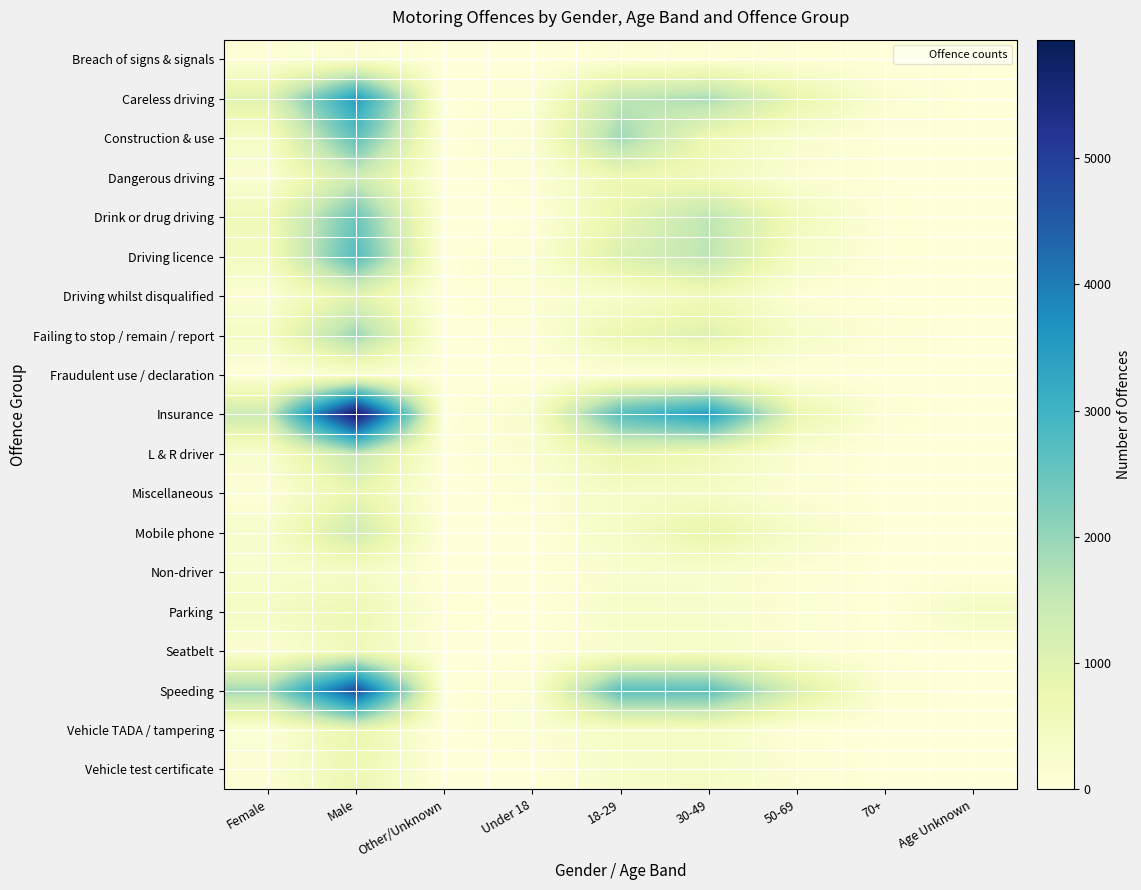

Reading right to left, what are all the values shown in this chart?

Breach of signs & signals: Age Unknown=34	70+=4	50-69=46	30-49=84	18-29=61	Under 18=4	Other/Unknown=2	Male=158	Female=73
Careless driving: Age Unknown=2	70+=173	50-69=828	30-49=1801	18-29=1548	Under 18=103	Other/Unknown=4	Male=3473	Female=978
Construction & use: Age Unknown=17	70+=16	50-69=240	30-49=689	18-29=1888	Under 18=153	Other/Unknown=10	Male=2616	Female=377
Dangerous driving: Age Unknown=2	70+=24	50-69=135	30-49=552	18-29=726	Under 18=75	Other/Unknown=2	Male=1358	Female=154
Drink or drug driving: Age Unknown=0	70+=42	50-69=548	30-49=1598	18-29=837	Under 18=19	Other/Unknown=1	Male=2441	Female=602
Driving licence: Age Unknown=0	70+=46	50-69=373	30-49=1602	18-29=1088	Under 18=117	Other/Unknown=4	Male=2742	Female=480
Driving whilst disqualified: Age Unknown=0	70+=4	50-69=111	30-49=581	18-29=291	Under 18=113	Other/Unknown=2	Male=966	Female=132
Failing to stop / remain / report: Age Unknown=0	70+=114	50-69=341	30-49=1036	18-29=771	Under 18=89	Other/Unknown=0	Male=1953	Female=398
Fraudulent use / declaration: Age Unknown=0	70+=1	50-69=38	30-49=117	18-29=70	Under 18=0	Other/Unknown=0	Male=203	Female=23
Insurance: Age Unknown=0	70+=84	50-69=797	30-49=3466	18-29=2720	Under 18=243	Other/Unknown=6	Male=5938	Female=1366
L & R driver: Age Unknown=0	70+=8	50-69=144	30-49=621	18-29=842	Under 18=181	Other/Unknown=1	Male=1545	Female=250
Miscellaneous: Age Unknown=2	70+=9	50-69=96	30-49=363	18-29=357	Under 18=70	Other/Unknown=0	Male=814	Female=83
Mobile phone: Age Unknown=0	70+=21	50-69=340	30-49=860	18-29=388	Under 18=7	Other/Unknown=1	Male=1345	Female=270
Non-driver: Age Unknown=1	70+=8	50-69=98	30-49=253	18-29=228	Under 18=16	Other/Unknown=1	Male=367	Female=236
Parking: Age Unknown=427	70+=18	50-69=115	30-49=255	18-29=312	Under 18=4	Other/Unknown=47	Male=683	Female=401
Seatbelt: Age Unknown=4	70+=24	50-69=106	30-49=335	18-29=236	Under 18=15	Other/Unknown=4	Male=600	Female=116
Speeding: Age Unknown=1	70+=104	50-69=1124	30-49=2619	18-29=2655	Under 18=135	Other/Unknown=1	Male=4764	Female=1873
Vehicle TADA / tampering: Age Unknown=0	70+=3	50-69=32	30-49=411	18-29=359	Under 18=118	Other/Unknown=0	Male=831	Female=92
Vehicle test certificate: Age Unknown=8	70+=13	50-69=126	30-49=364	18-29=316	Under 18=17	Other/Unknown=1	Male=705	Female=138